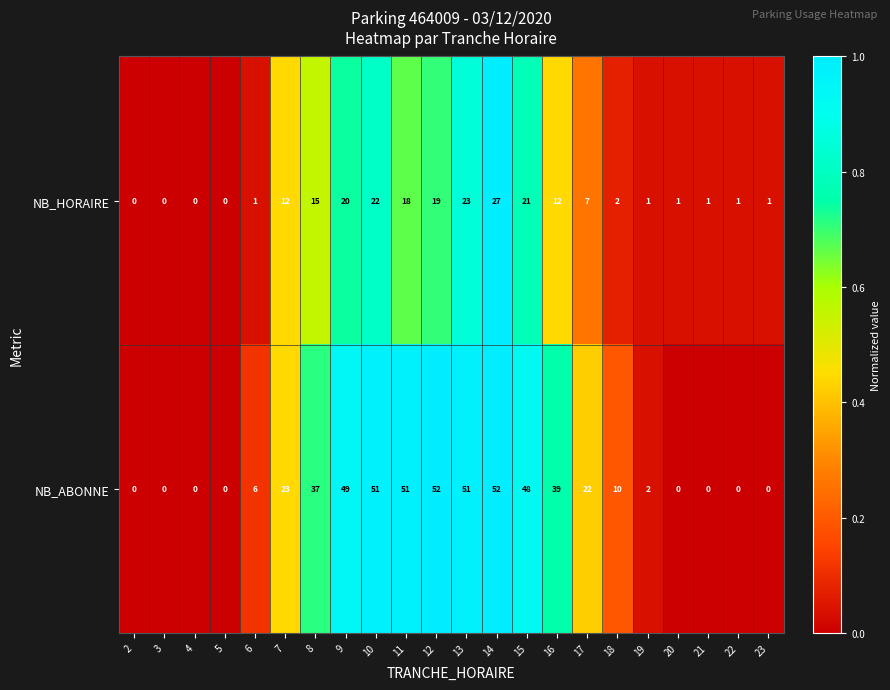

What is the sum of the NB_ABONNE values at 20 and 10?

51